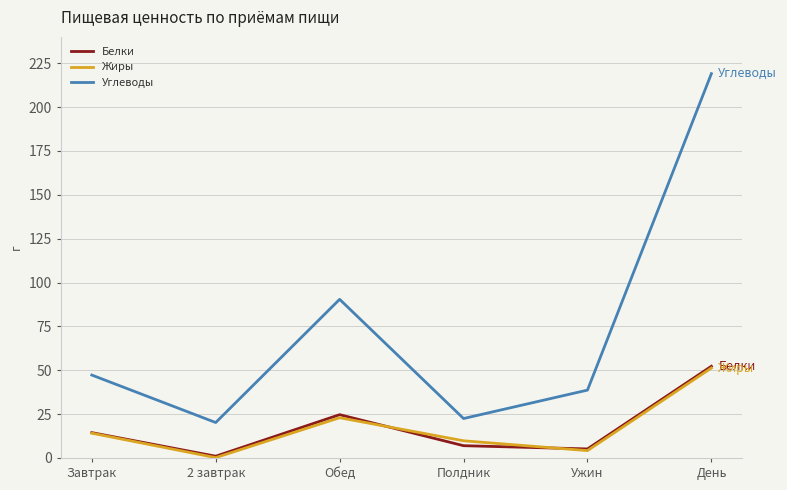

What is the highest value of the Углеводы series?

219.0